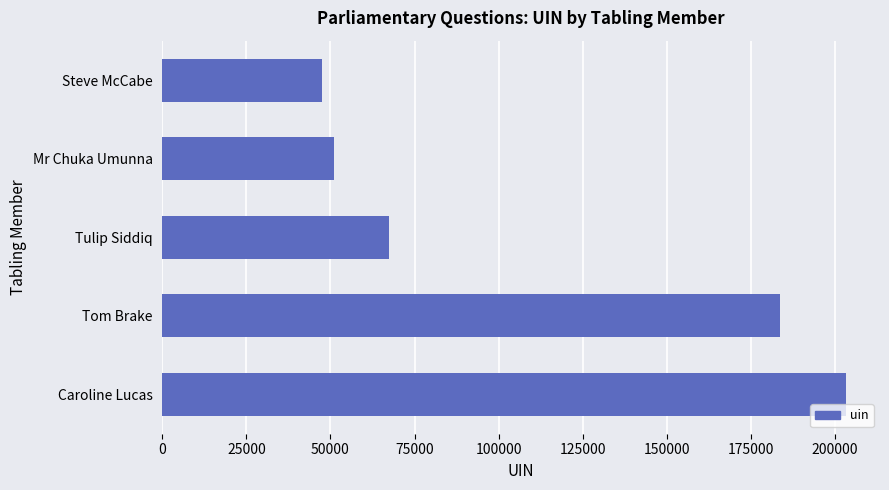

What is the approximate value at Mr Chuka Umunna, to the nearest 10?

51010